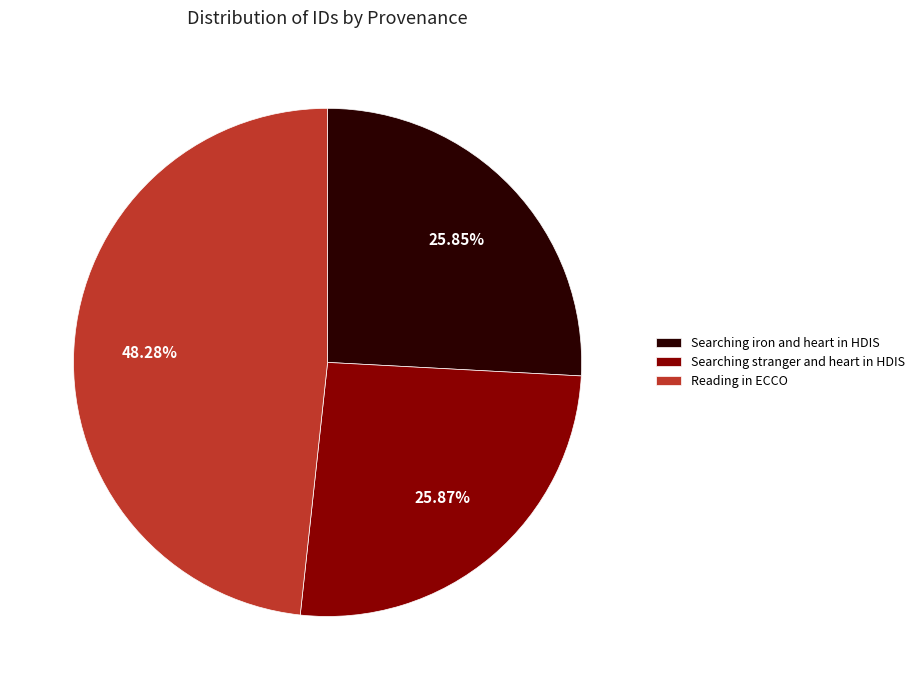

Approximately how many times larger is the value at Reading in ECCO compared to Searching iron and heart in HDIS?

1.9